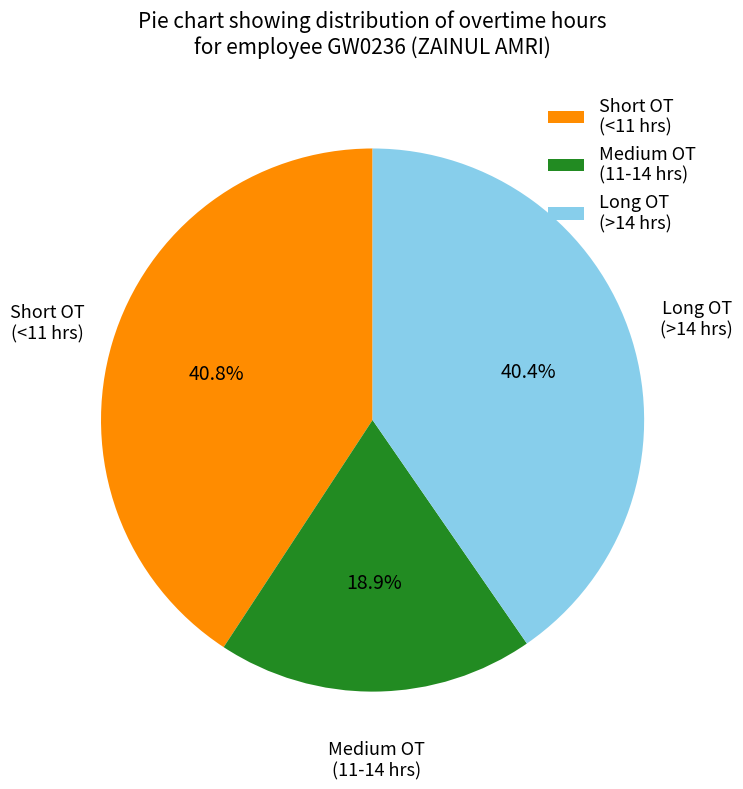

What percentage do Short OT (<11 hrs) and Long OT (>14 hrs) together represent?

81.1%